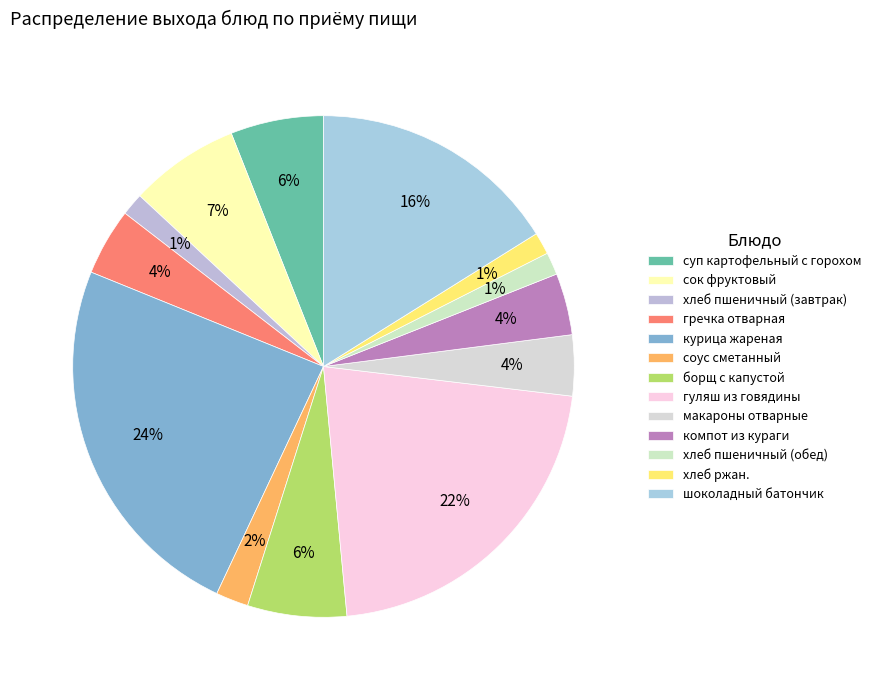

Rank the categories by value from lowest to highest.

хлеб ржан., хлеб пшеничный (завтрак), хлеб пшеничный (обед), соус сметанный, макароны отварные, компот из кураги, гречка отварная, суп картофельный с горохом, борщ с капустой, сок фруктовый, шоколадный батончик, гуляш из говядины, курица жареная